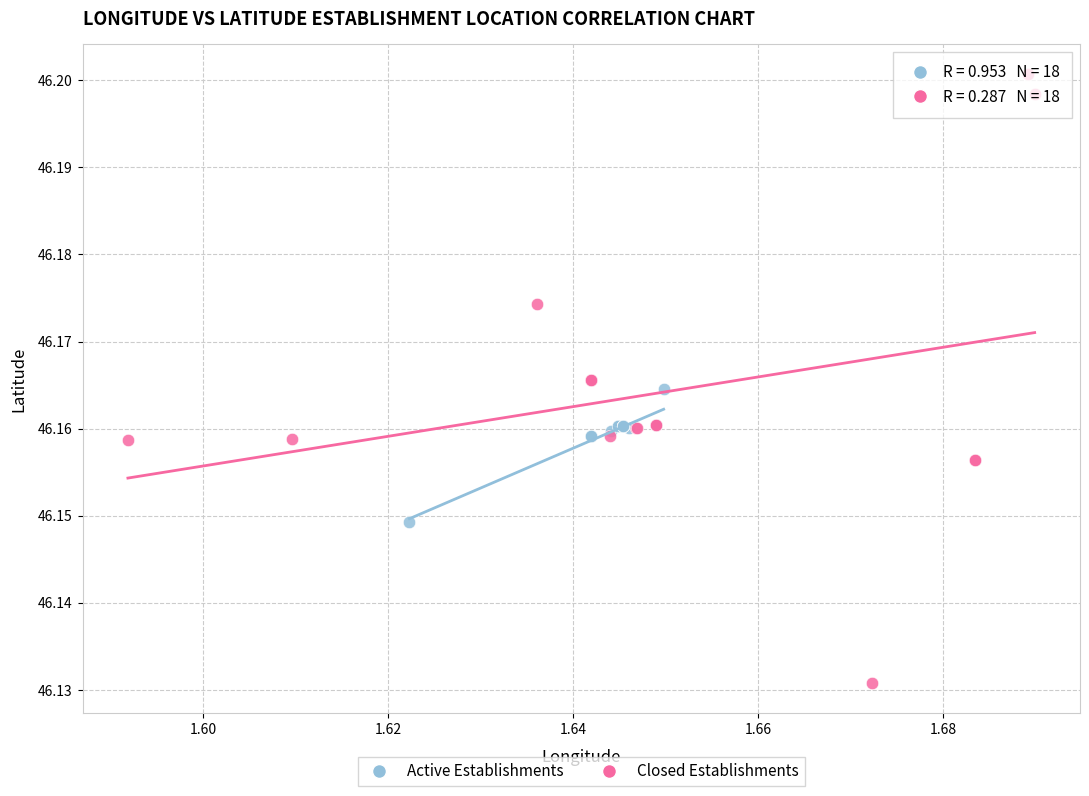

Which series reaches the maximum Y coordinate?

Closed Establishments